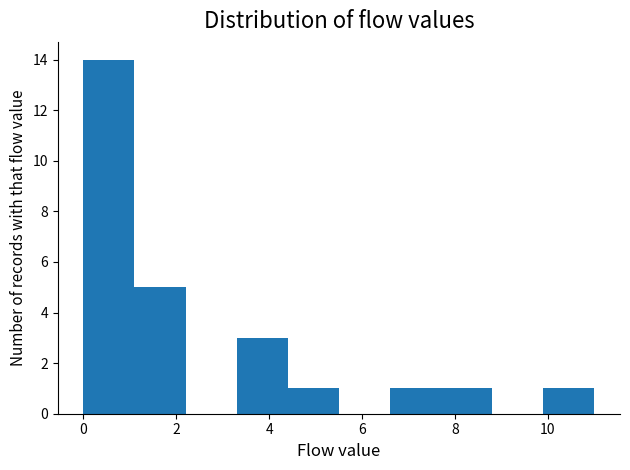

What is the height of the bar covering 1.1 to 2.2 on the x-axis? Neither the bar edges nor the heights are printed on the chart, so give them approximately, as read against the axes.

5